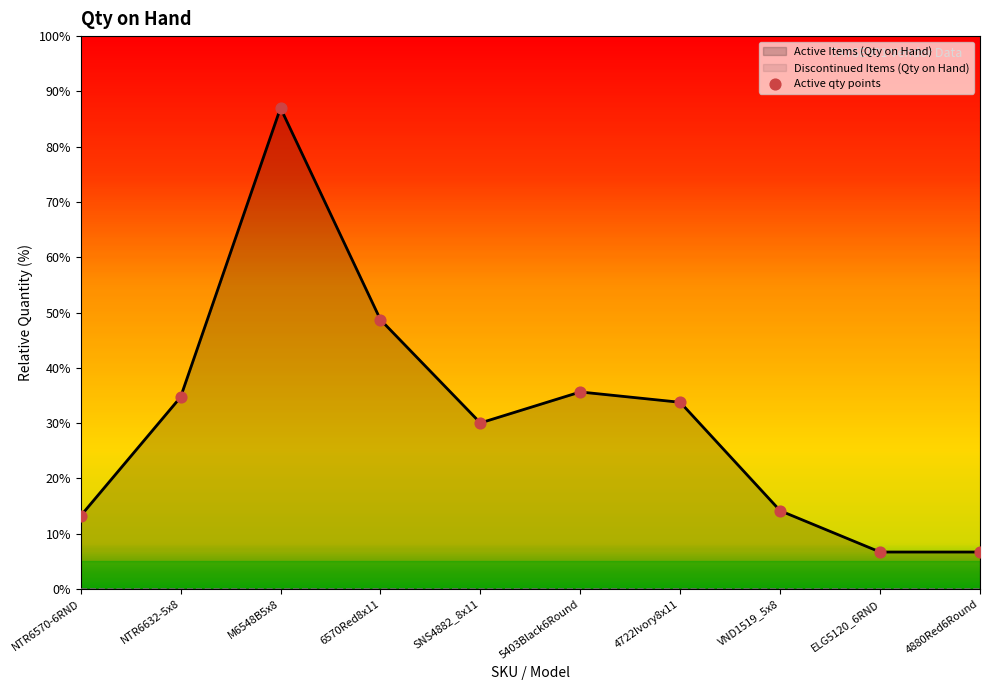

Which has a higher value, 5403Black6Round or 6570Red8x11?

6570Red8x11